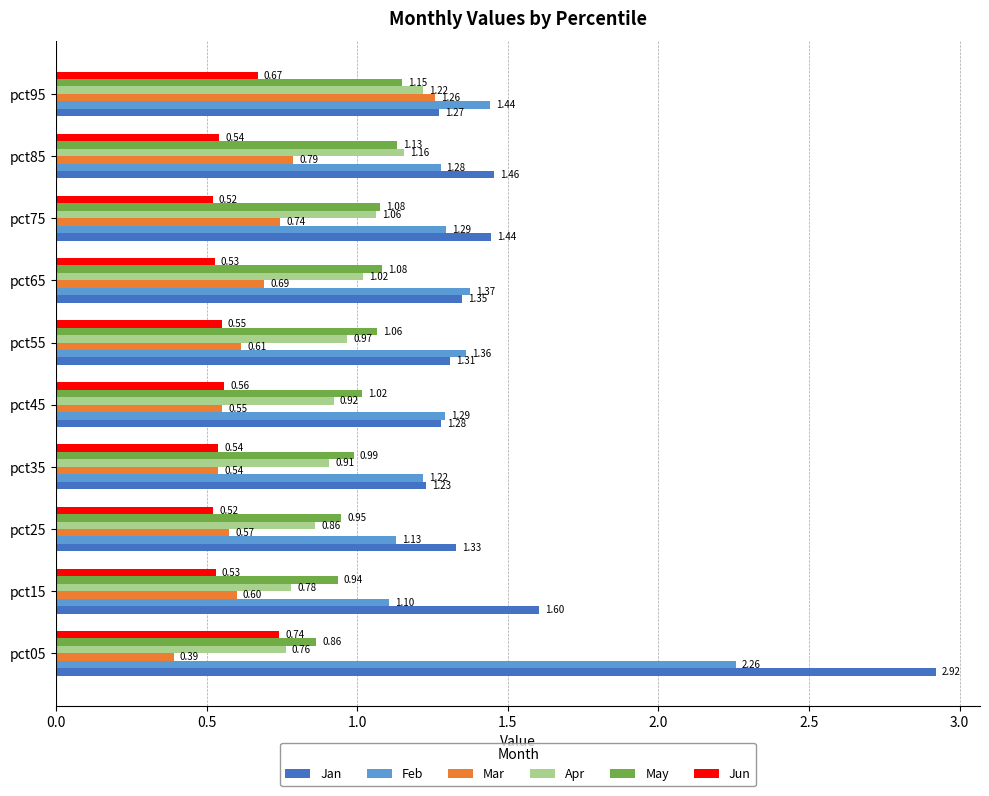

Which series has the largest total across all categories?

Jan